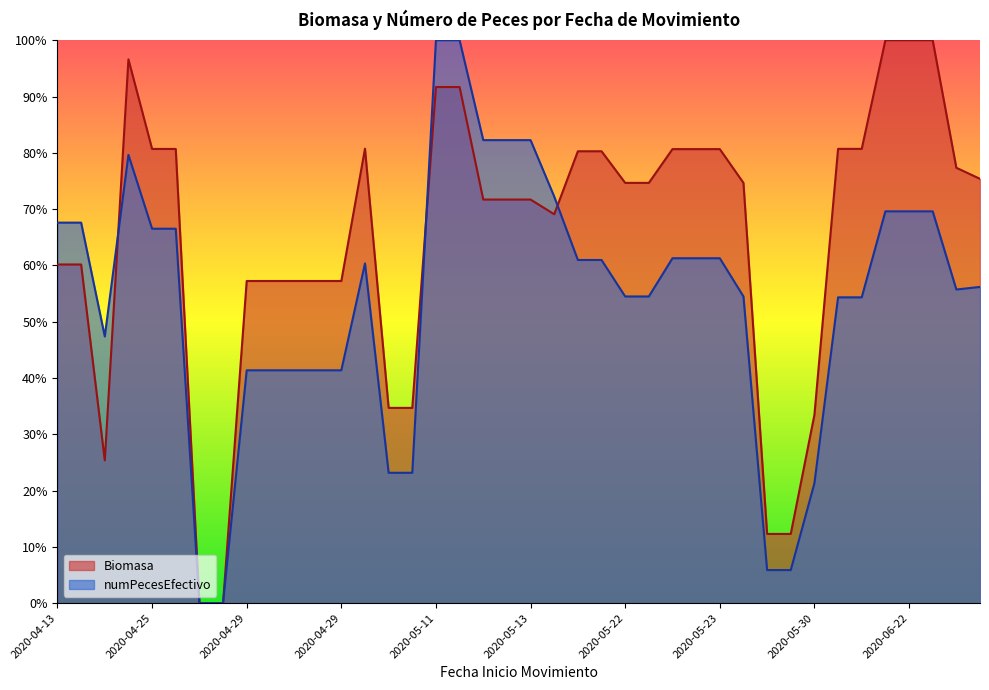

Does the chart display data point markers on the line(s)?

No